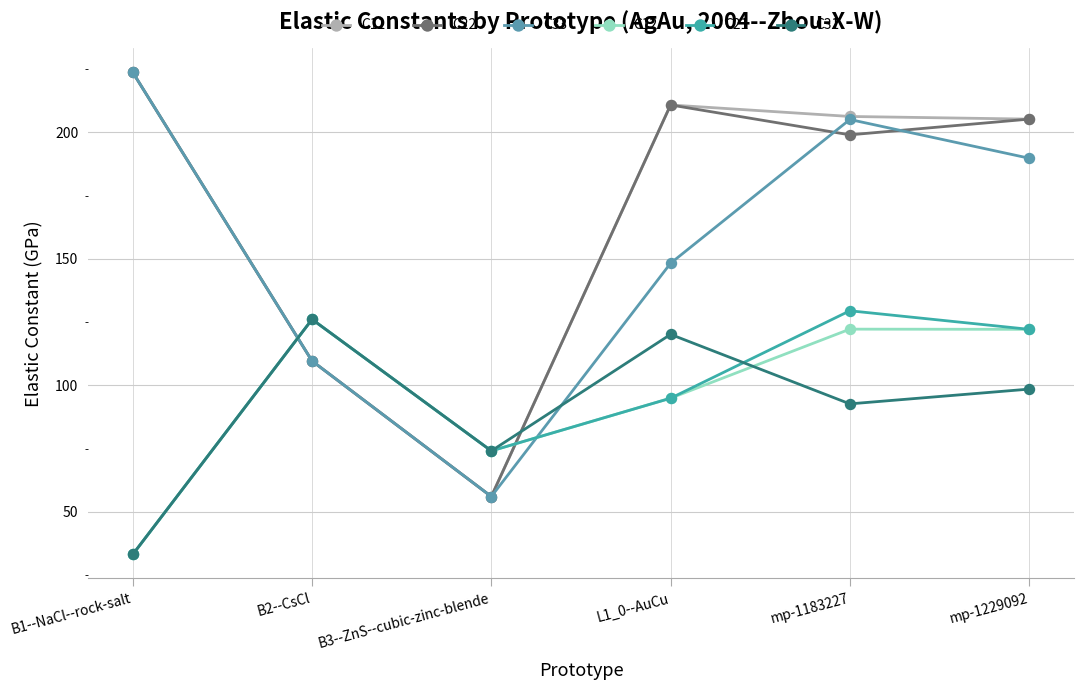

Which series has the largest range (max minus min)?

C11